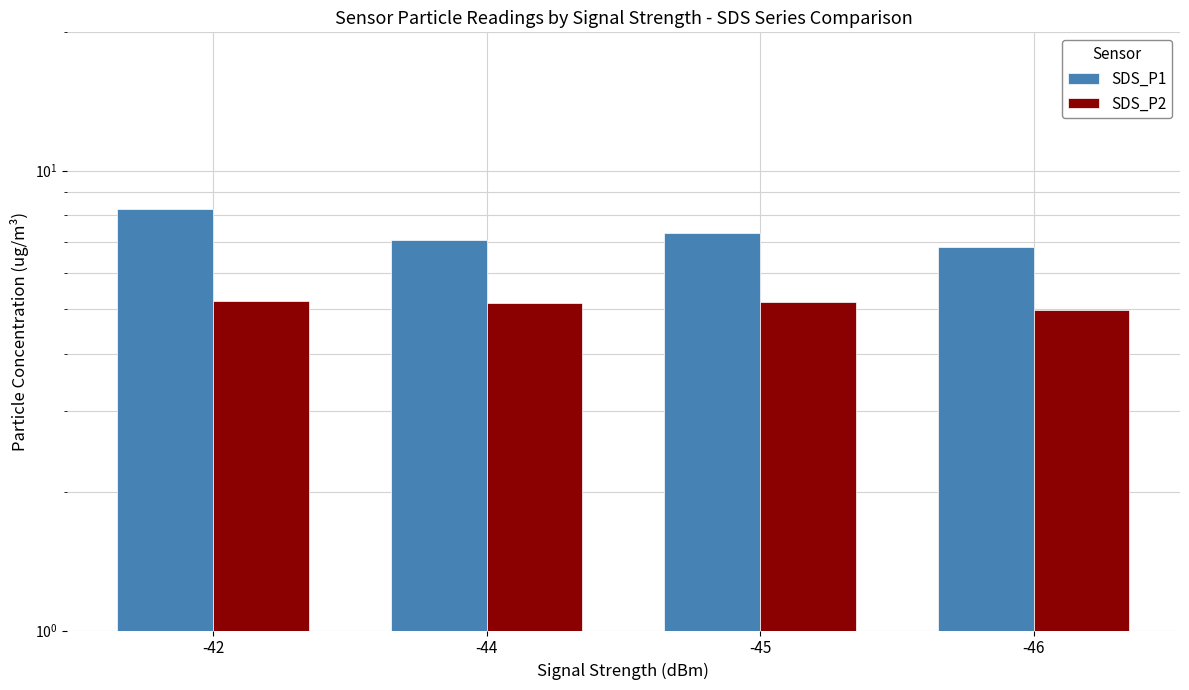

What value does the SDS_P1 series have at -44?

7.1